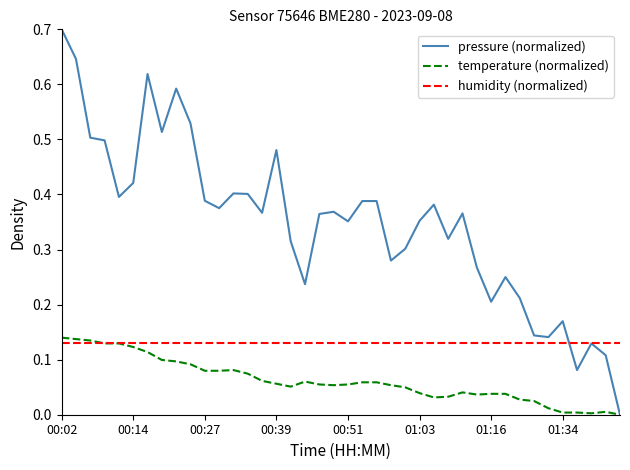

How many lines are shown in the chart?

3